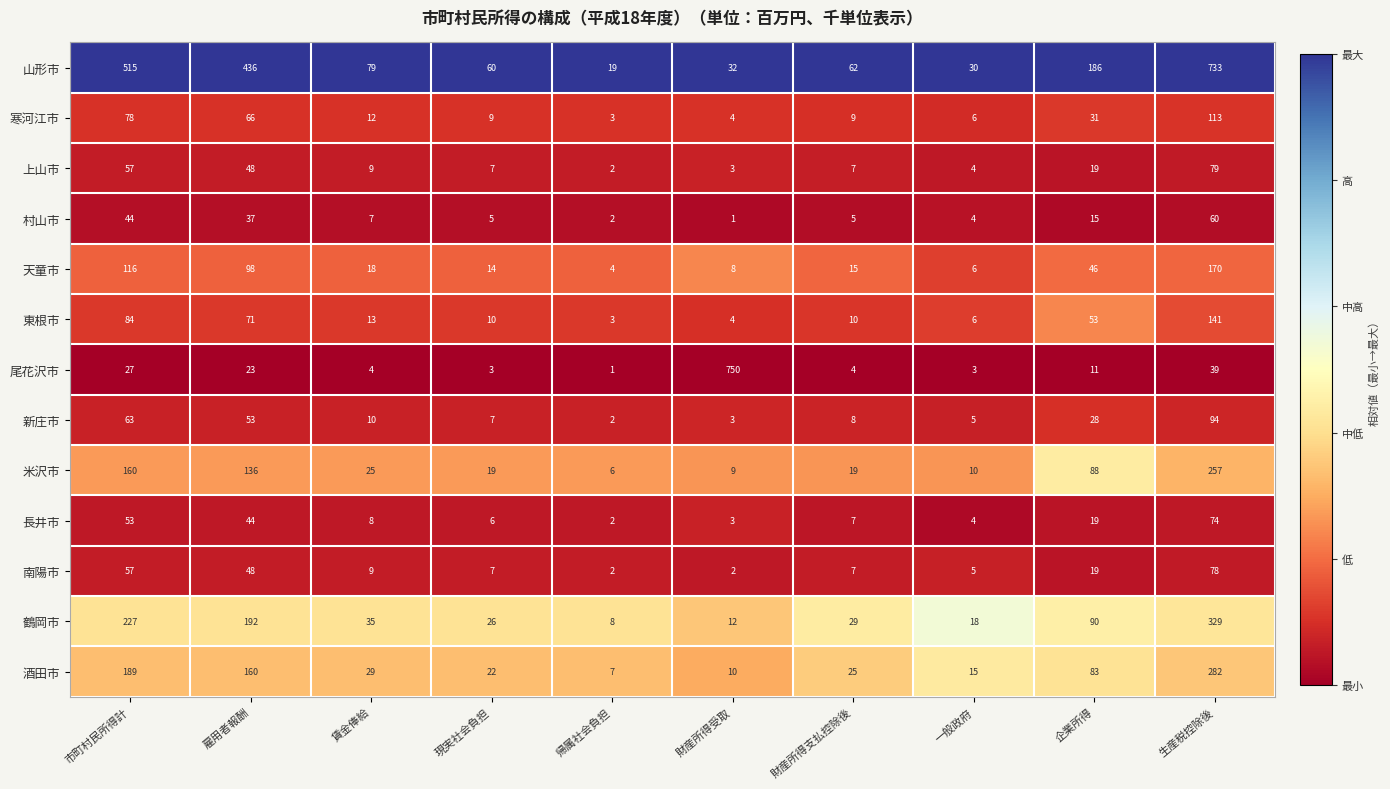

What is the total value across all series at 帰属社会負担?

61